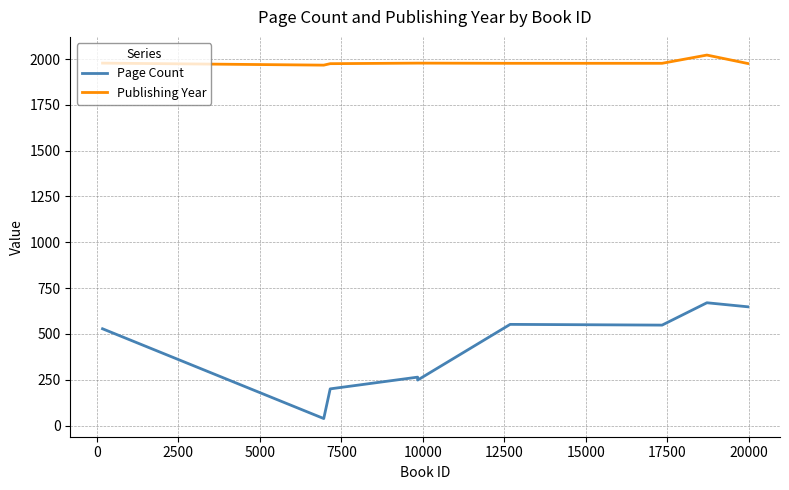

Rank the series by their average value, from highest to lowest.

Publishing Year, Page Count